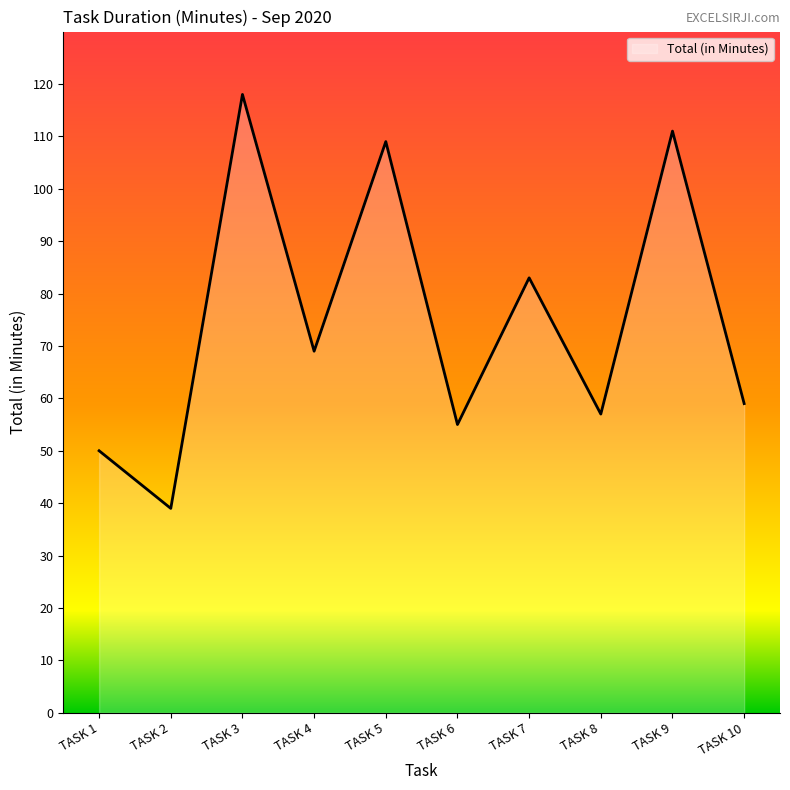

Reading right to left, transcribe all the data shown in this chart.

59	111	57	83	55	109	69	118	39	50